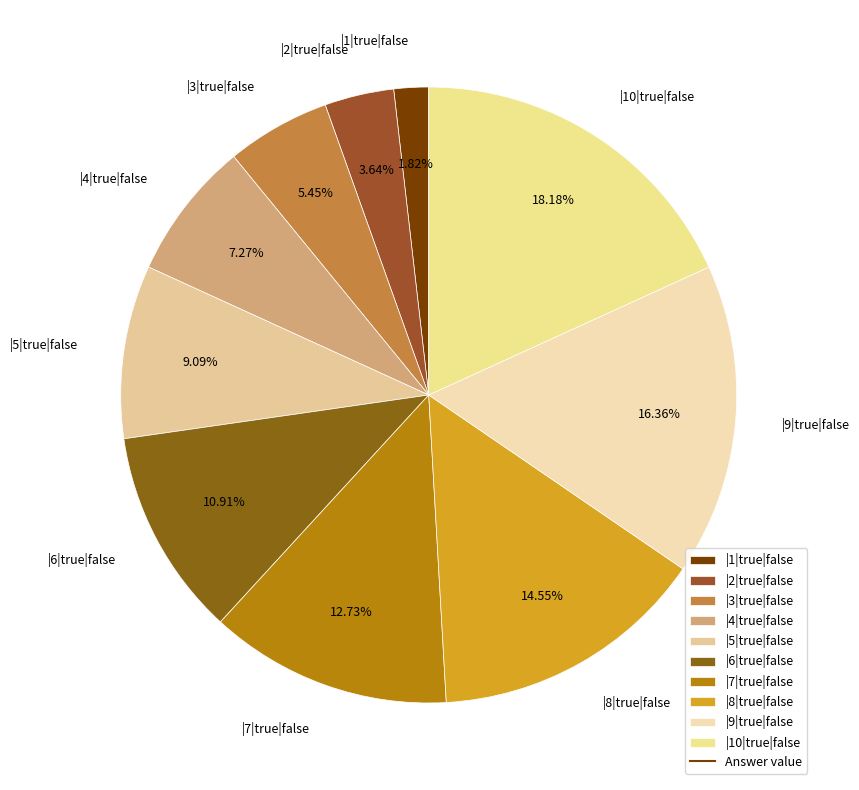

To the nearest percent, what portion does |1|true|false represent?

2%